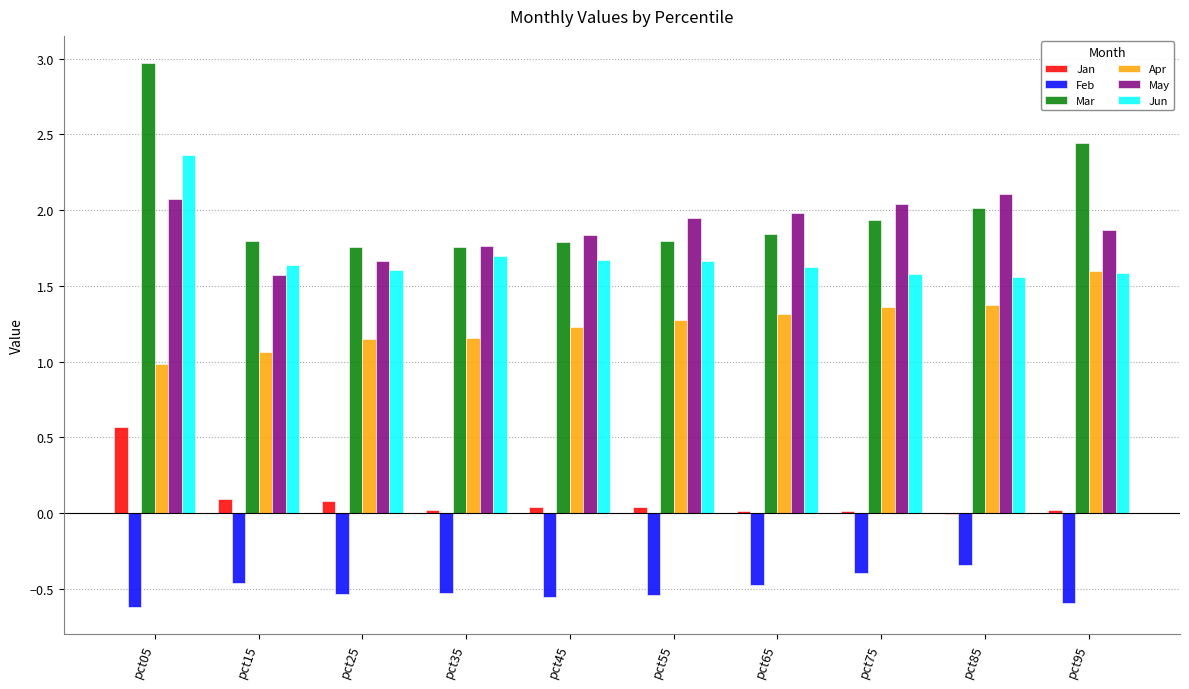

At which category is the sum across all series the highest?

pct05